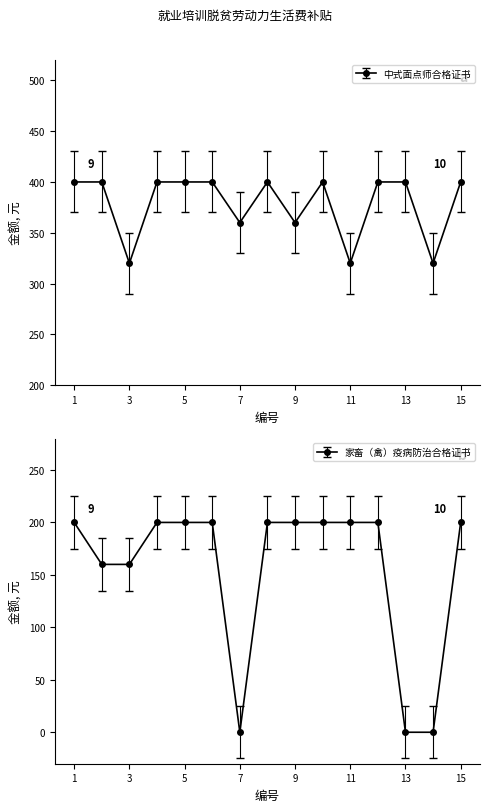

Between 12 and 13, which is larger?

12